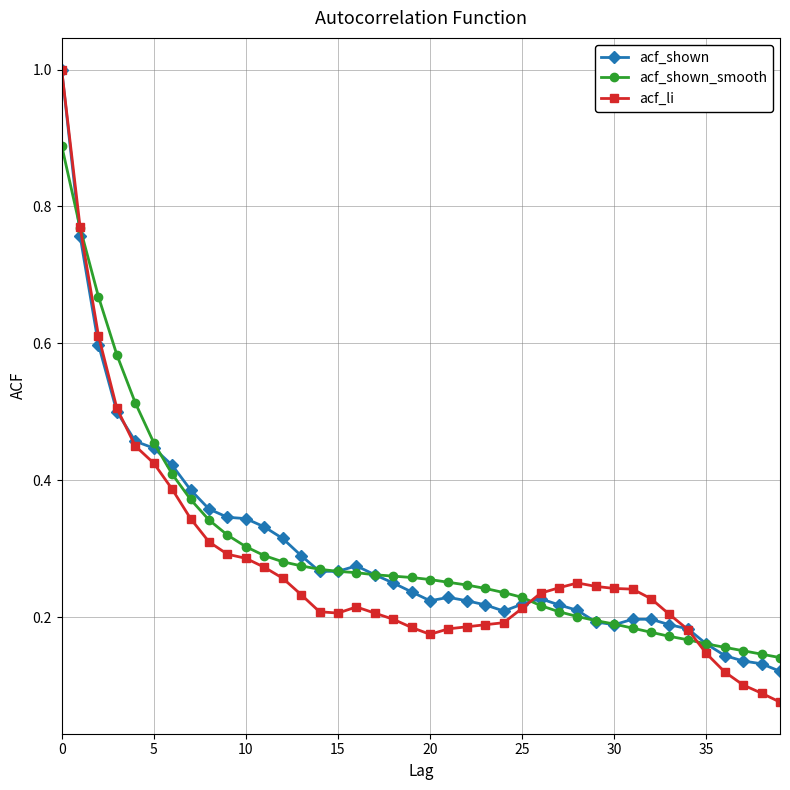

How many acf_shown_smooth values are between 0 and 1?

40